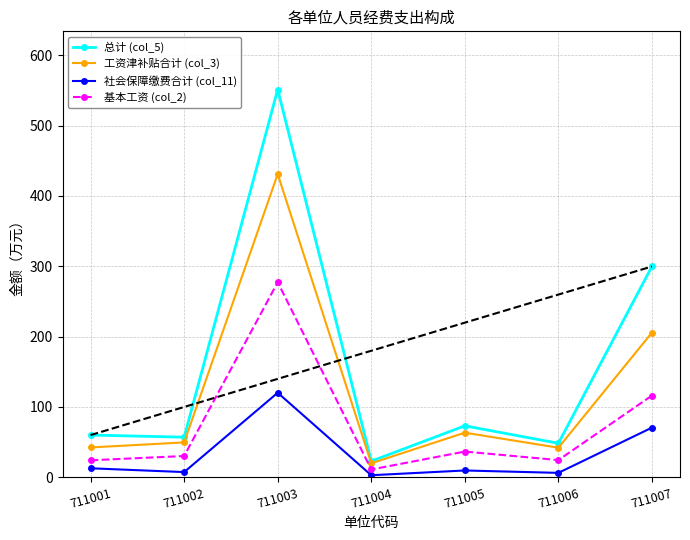

True or false: 社会保障缴费合计 (col_11) and 工资津补贴合计 (col_3) intersect in this chart.

False